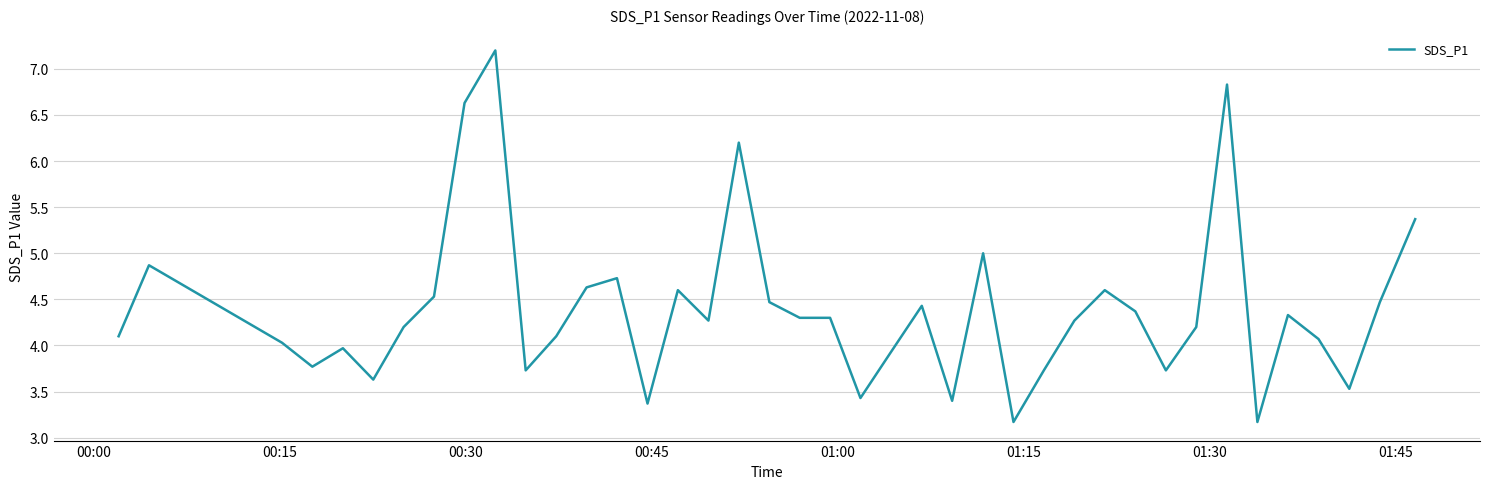

What is the difference between the maximum and minimum values?

4.0